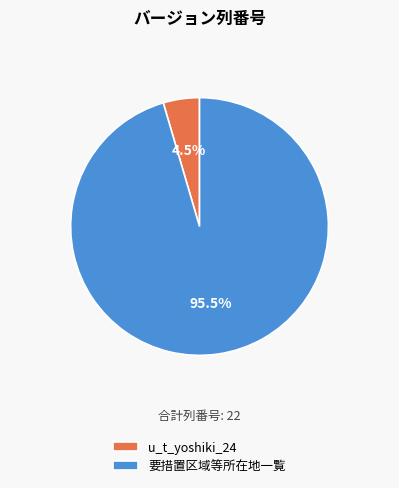

How many segments does this pie chart have?

2